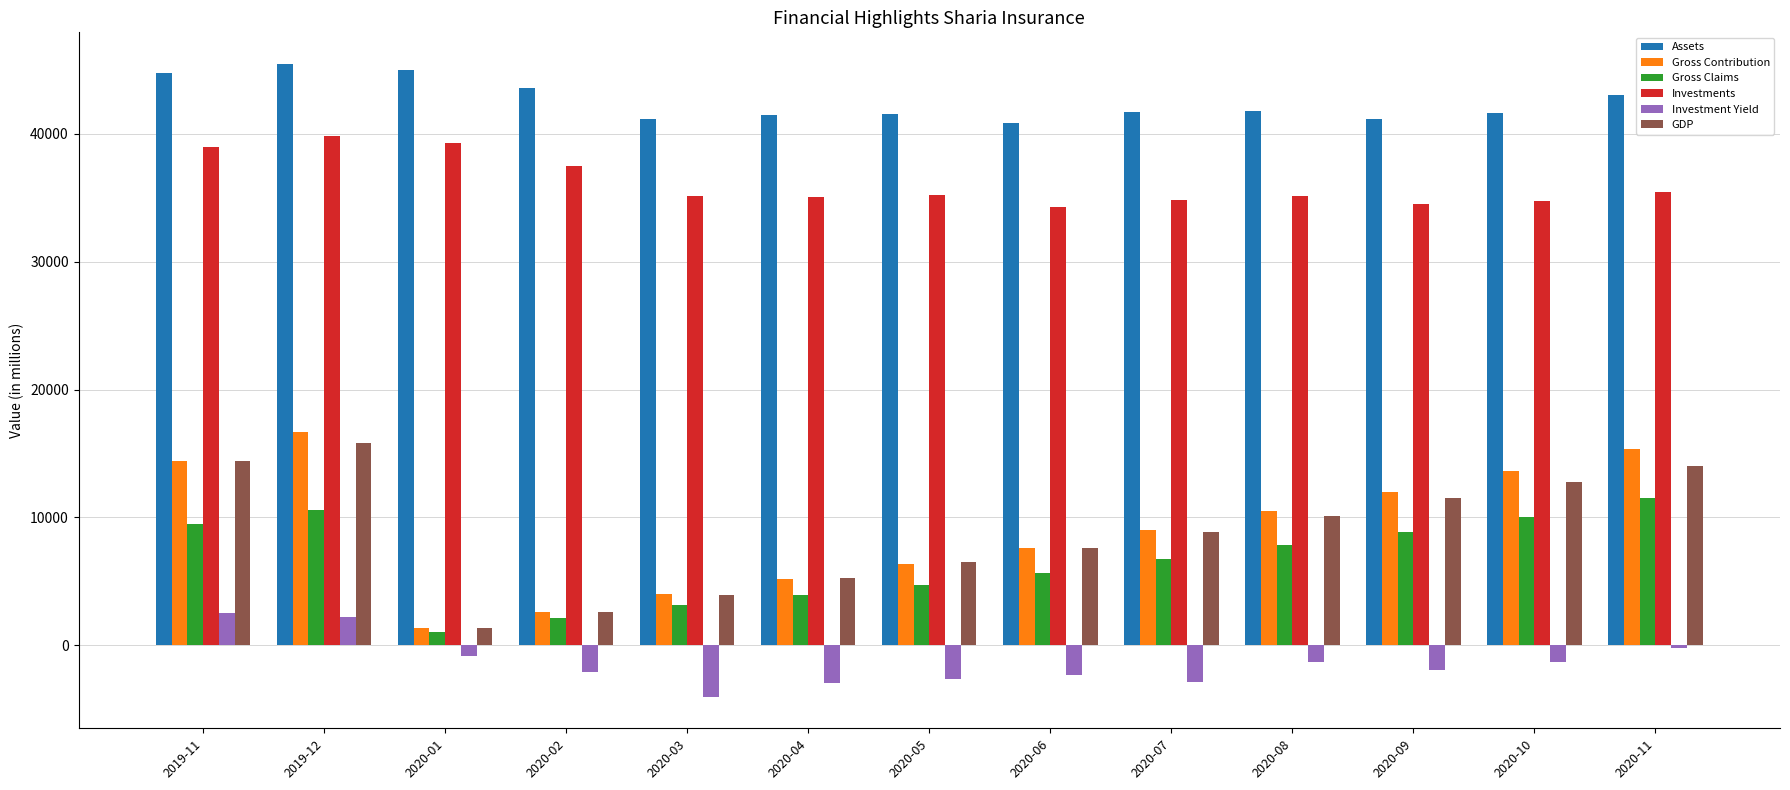

What are all the series names shown in the legend?

Assets, Gross Contribution, Gross Claims, Investments, Investment Yield, GDP